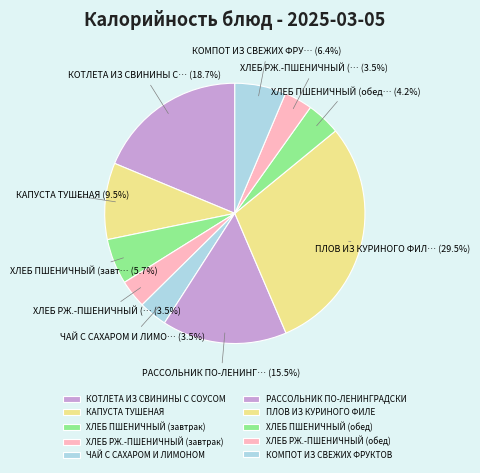

Is there a majority slice in this chart?

No